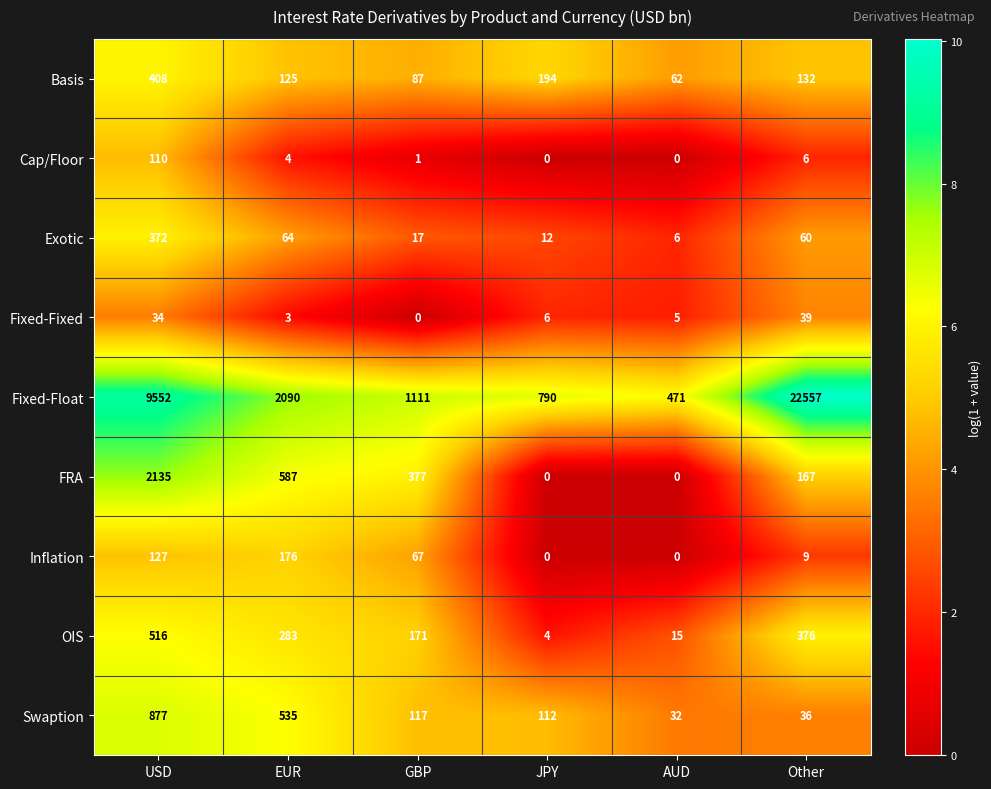

Rank the series by their maximum value, from lowest to highest.

Fixed-Fixed, Cap/Floor, Inflation, Exotic, Basis, OIS, Swaption, FRA, Fixed-Float